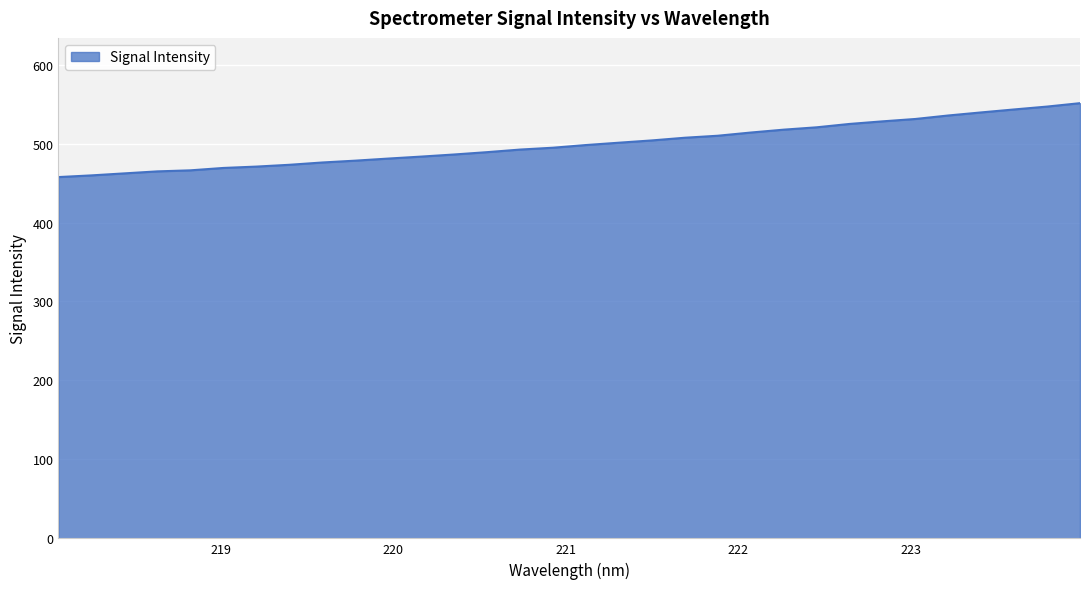

What is the difference between the maximum and minimum values?

93.6